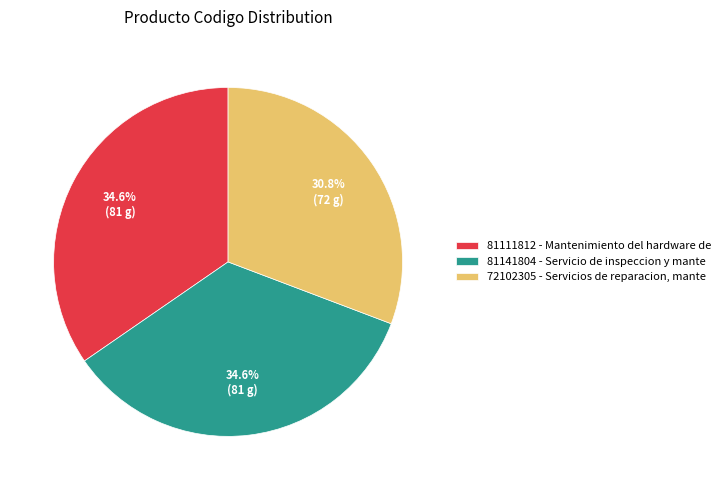

Does any single category account for the majority?

No